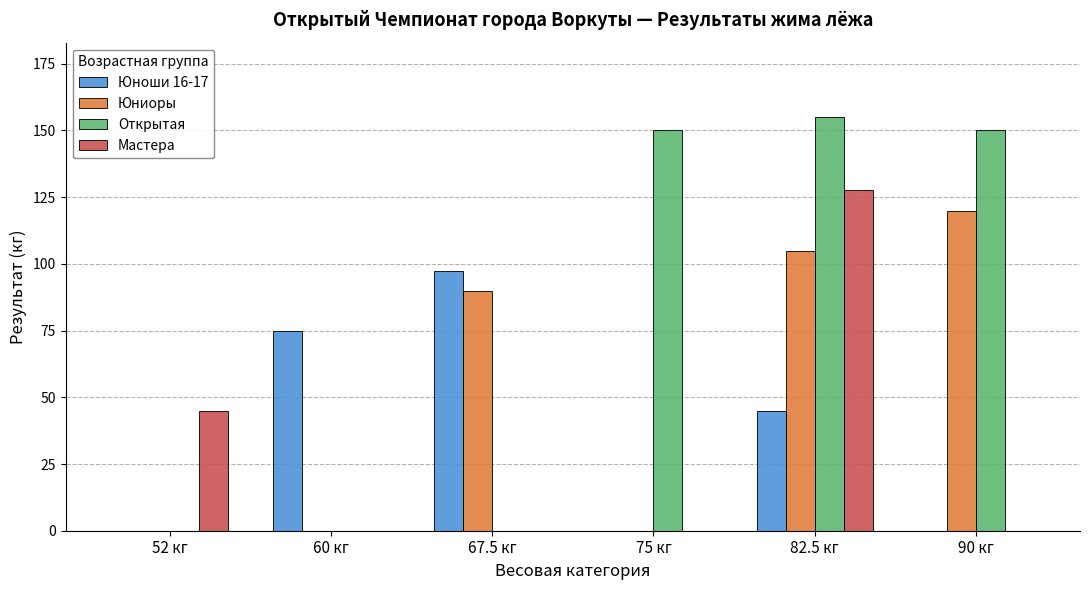

What is the difference between the Юноши 16-17 values at 52 кг and 60 кг?

75.0